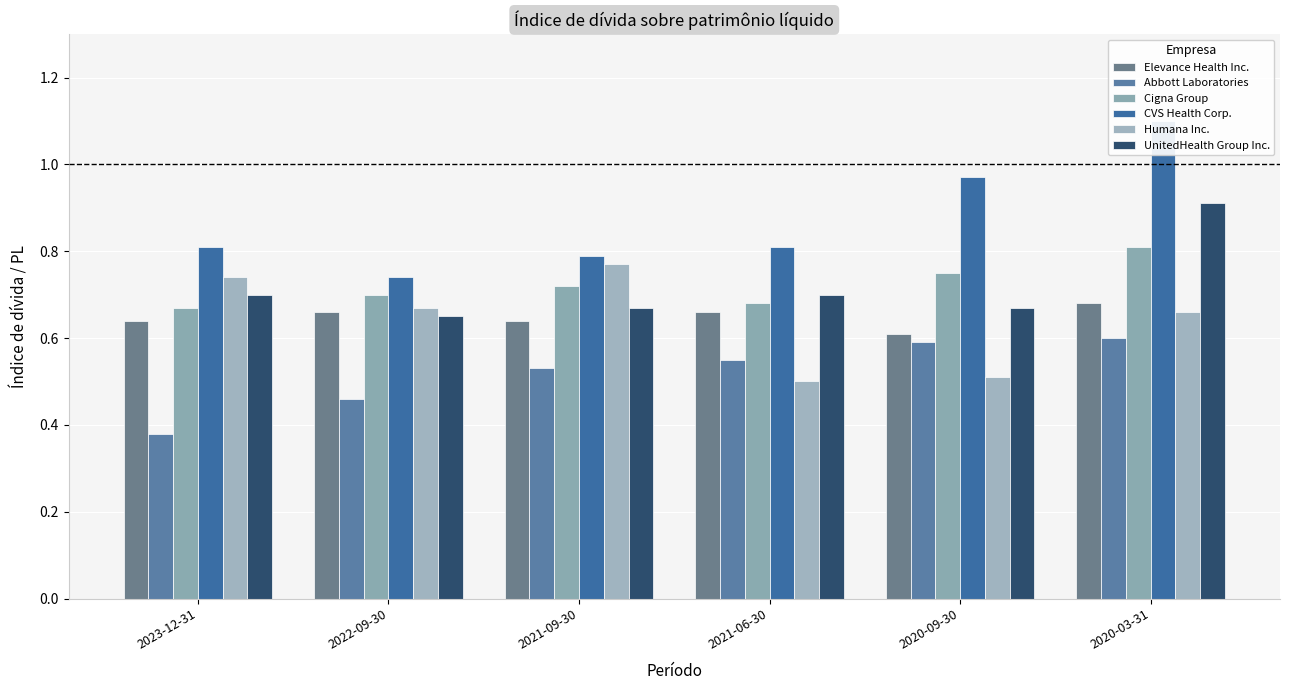

What position from the right is 2020-09-30?

2